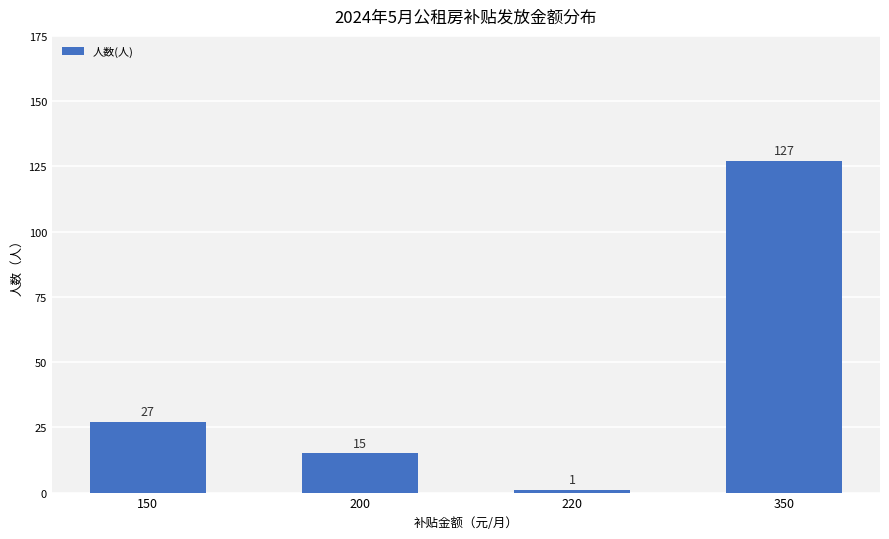

How many bars are there in total?

4